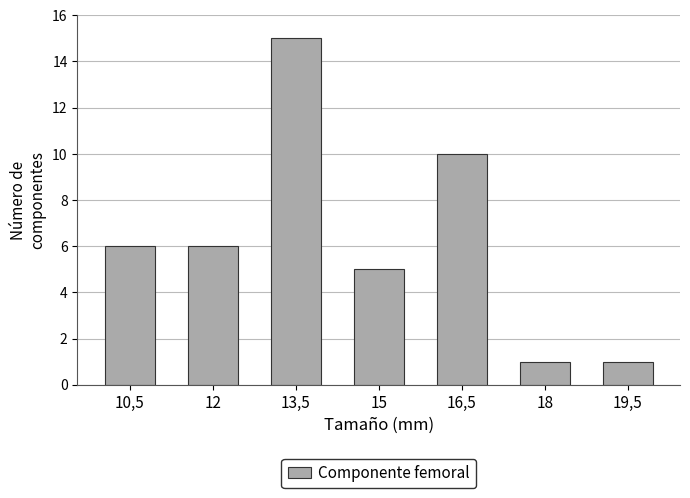

Reading left to right, transcribe all the data shown in this chart.

10,5=6	12=6	13,5=15	15=5	16,5=10	18=1	19,5=1